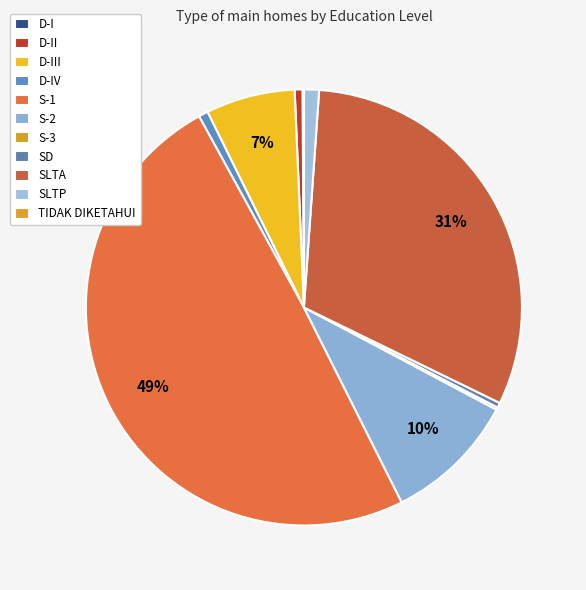

How many segments does this pie chart have?

11